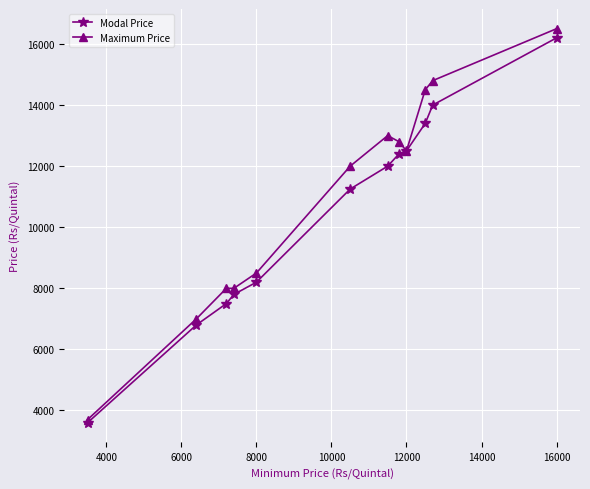

Which series has the largest range (max minus min)?

Maximum Price